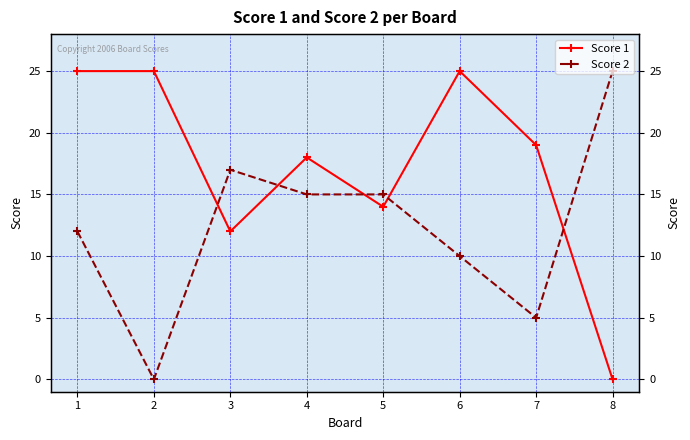

Which series ends up on top after the final intersection of Score 1 and Score 2?

Score 2